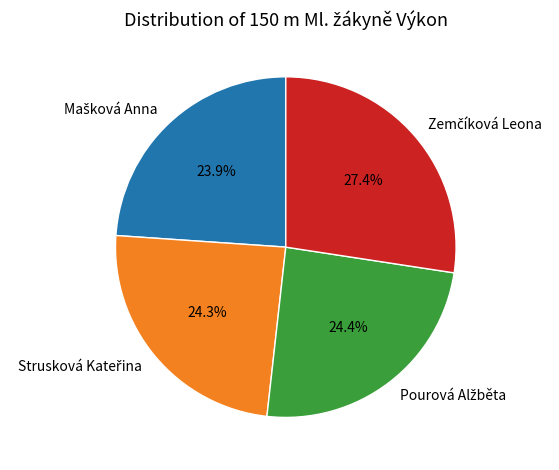

Is there any slice that represents more than half of the pie?

No